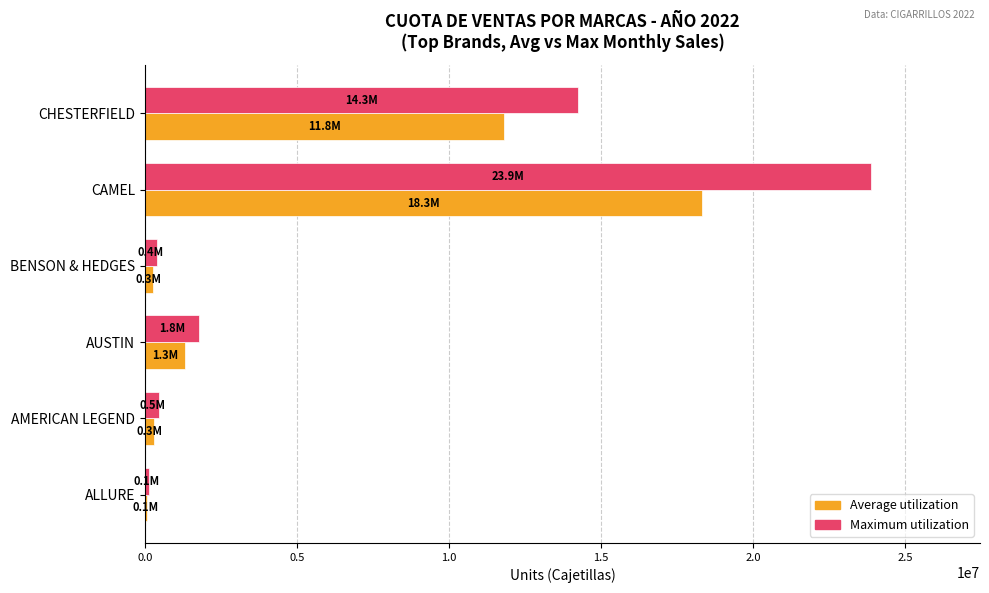

Is it true that Maximum utilization equals 7693135 at CHESTERFIELD?

False